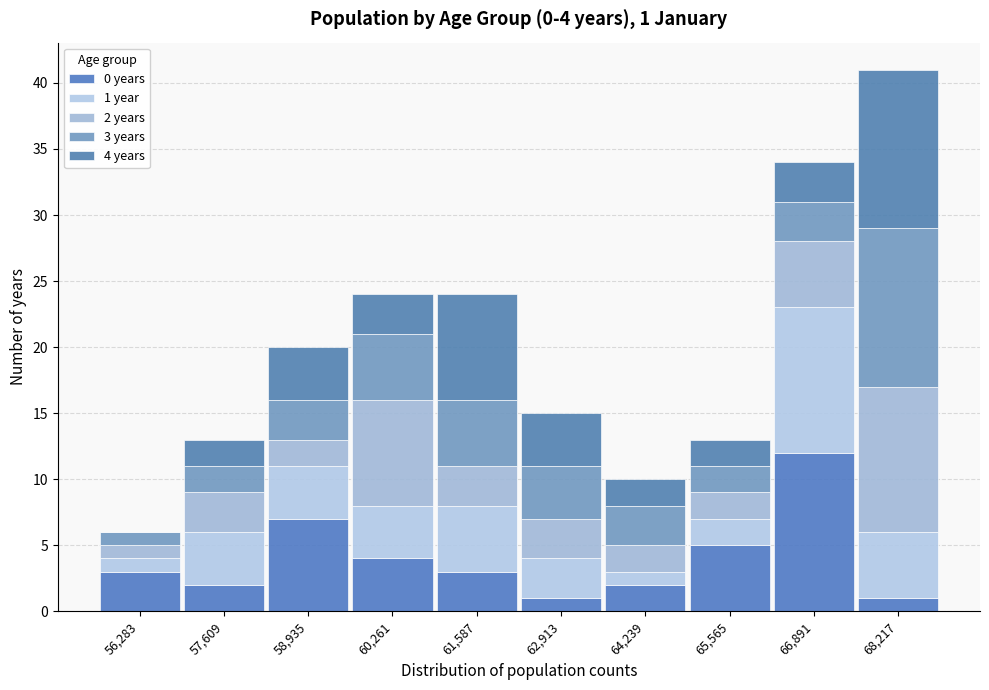

Which range on the x-axis has the tallest stacked bar (by total height)?

67600 to 68800